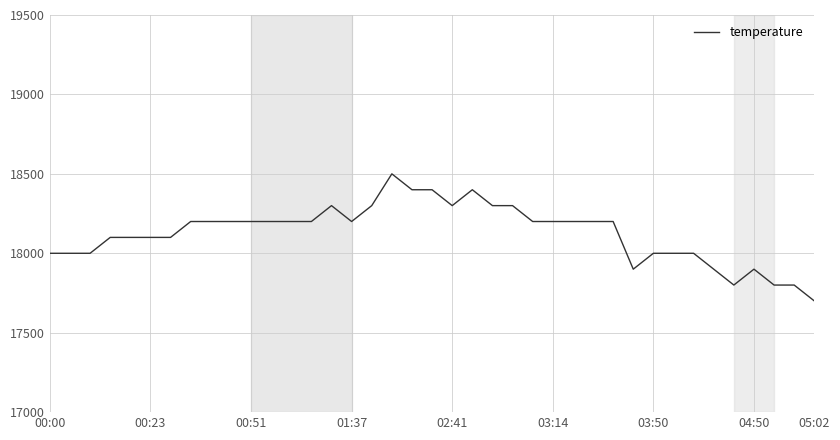

What is the difference between the maximum and minimum values?

800